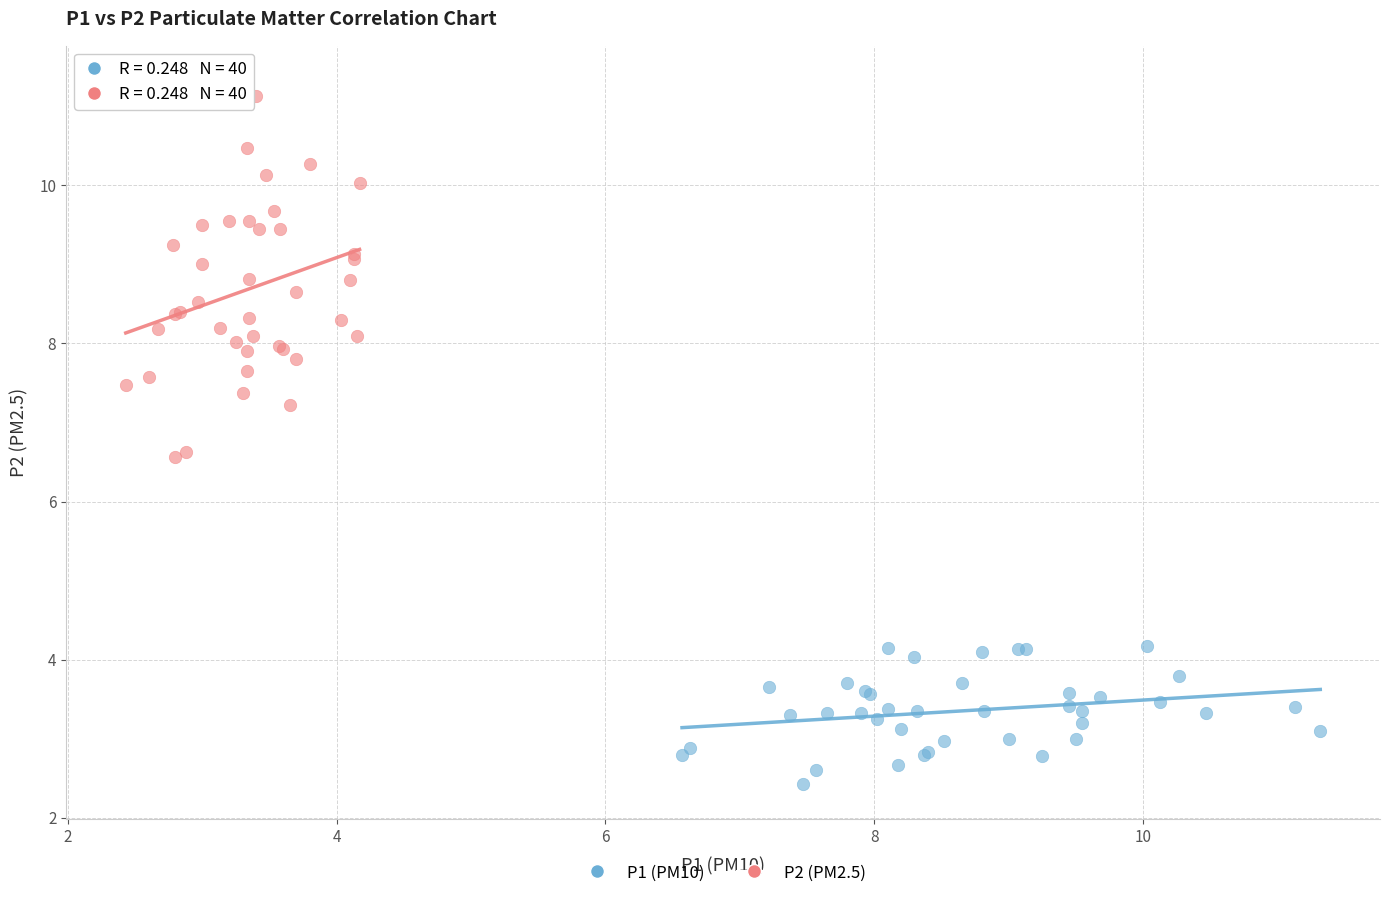

Which series has the largest Y range (max minus min)?

P2 (PM2.5)